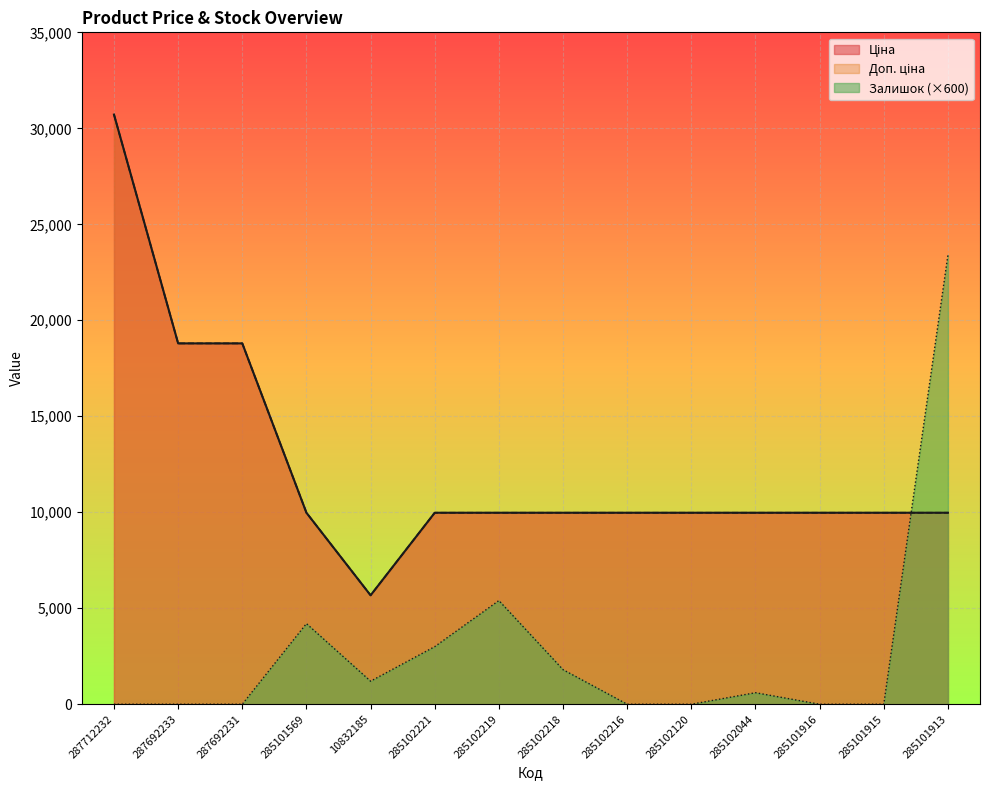

How many values in the Доп. ціна series are below 9974?

1